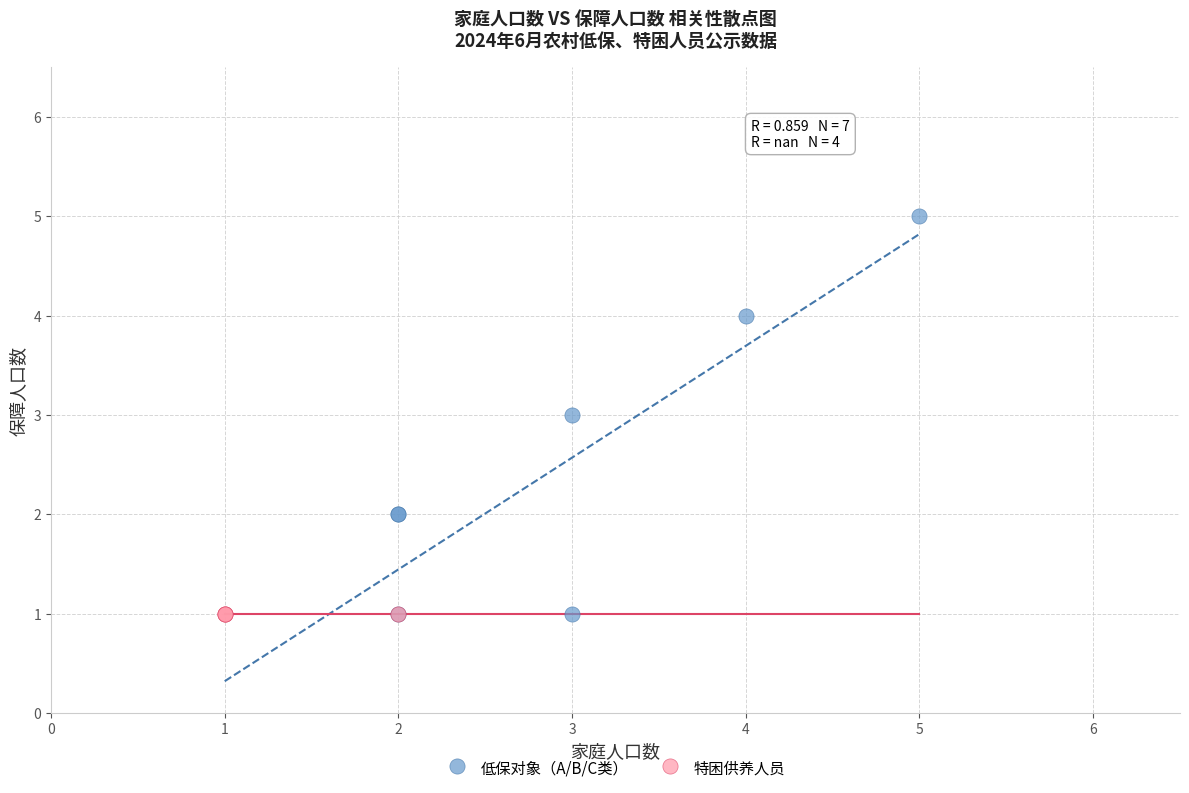

Which series reaches the maximum Y coordinate?

低保对象（A/B/C类）